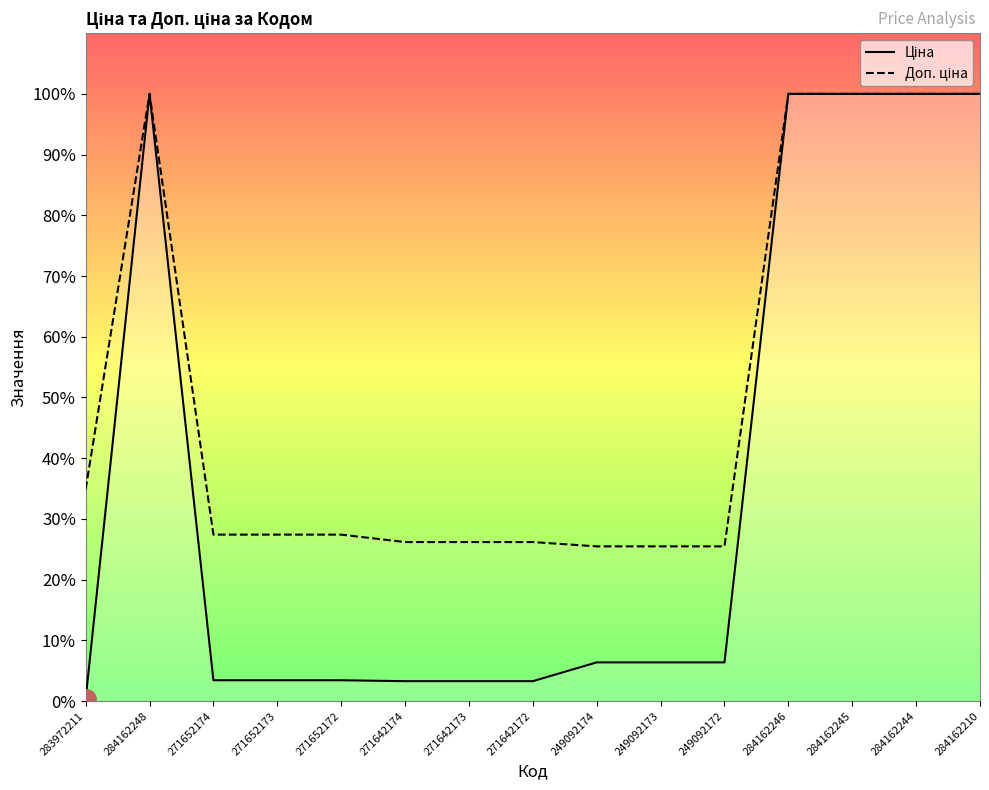

How many interior local peaks does the Ціна series have?

1